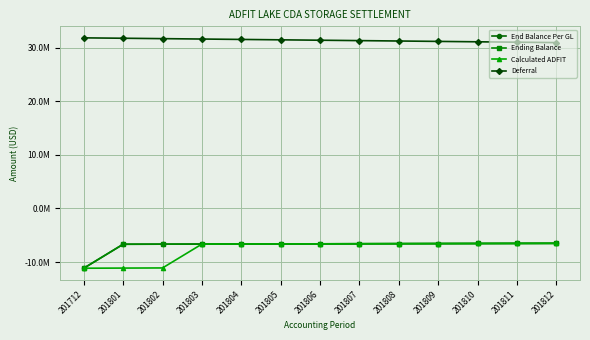

What is the total value across all series at 201805?

11653353.8